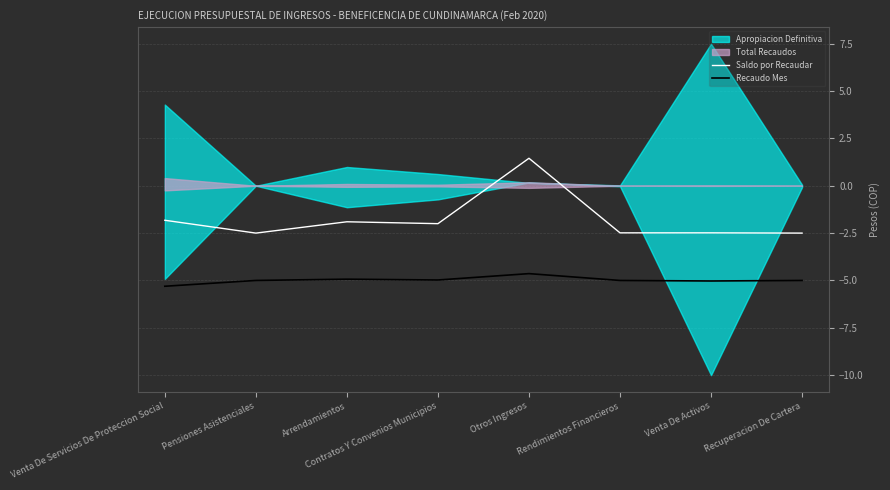

Is the value of Saldo por Recaudar at Venta De Activos greater than the value of Recaudo Mes at Pensiones Asistenciales?

Yes